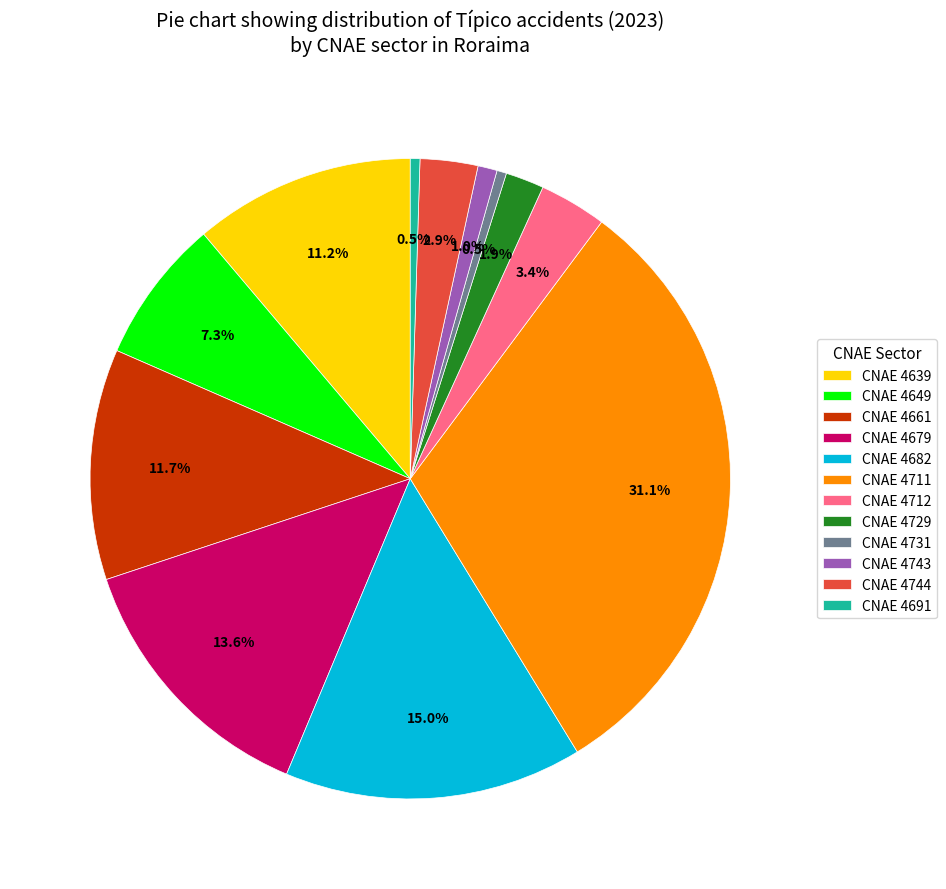

How many segments does this pie chart have?

12